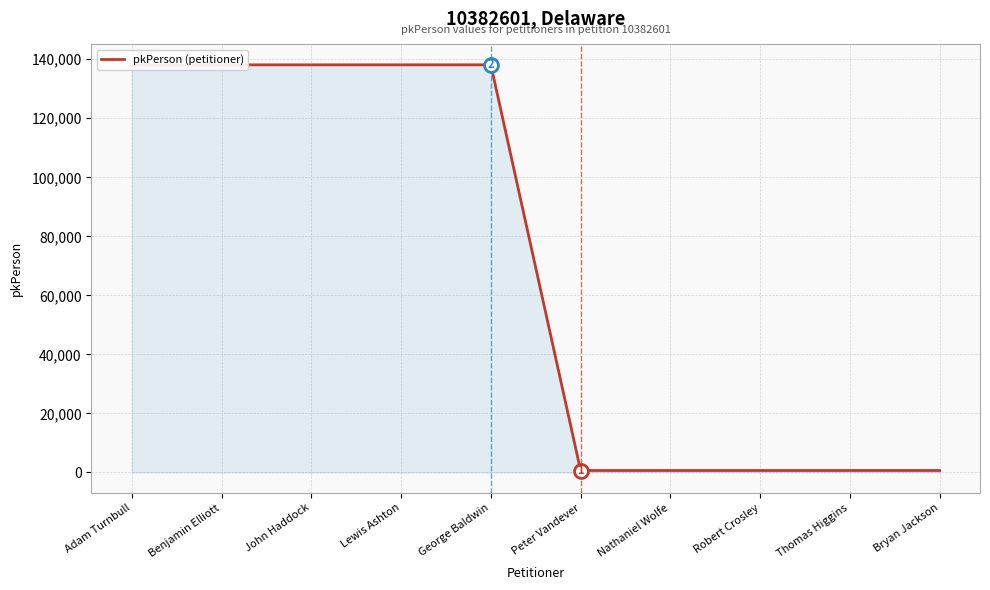

True or false: the data shows 670 at Nathaniel Wolfe.

True